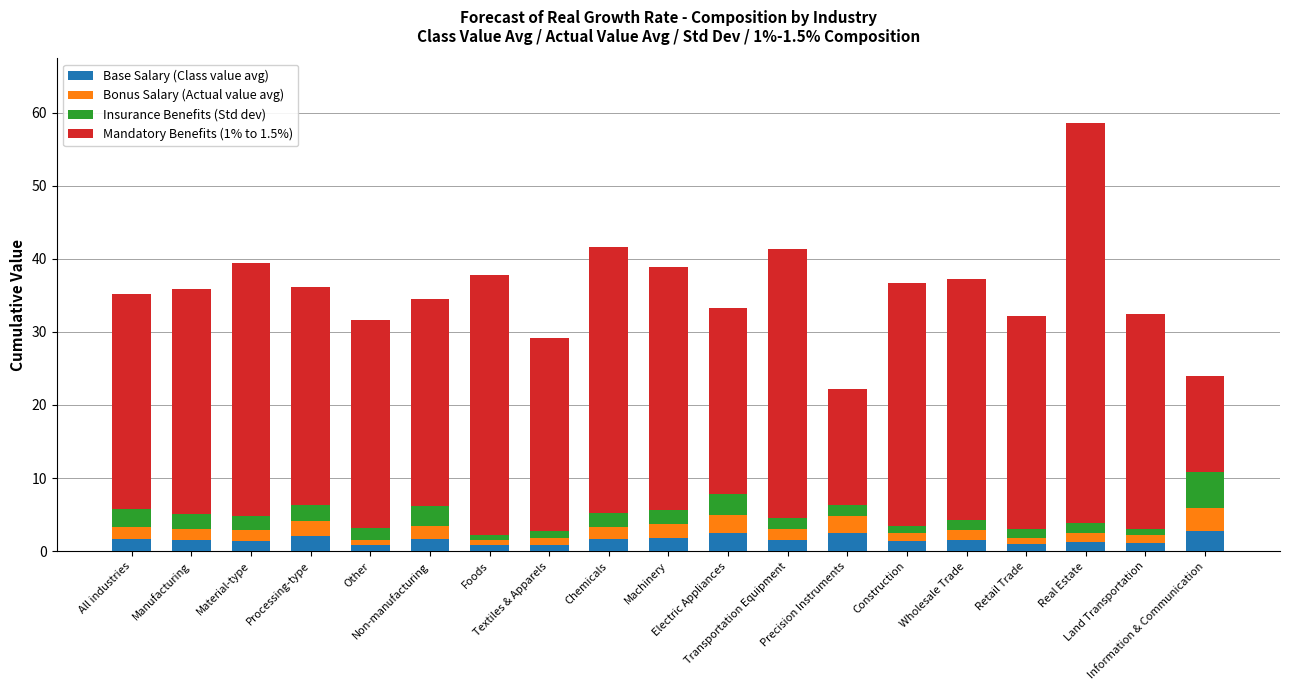

What is the difference between the maximum and second lowest values in the Base Salary (Class value avg) series?

1.9